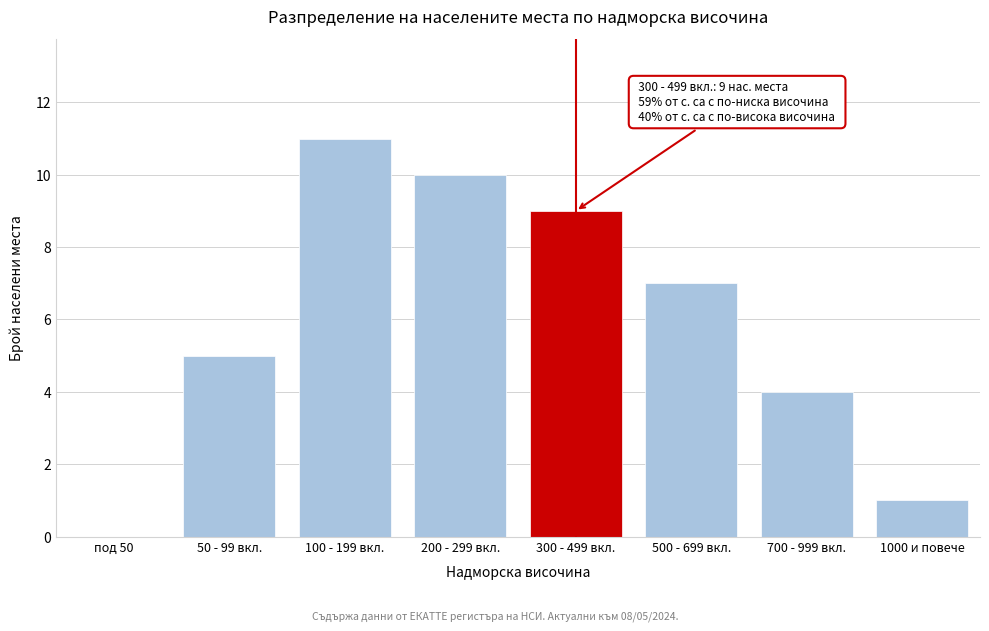

Reading left to right, transcribe all the data shown in this chart.

под 50=0	50 - 99 вкл.=5	100 - 199 вкл.=11	200 - 299 вкл.=10	300 - 499 вкл.=9	500 - 699 вкл.=7	700 - 999 вкл.=4	1000 и повече=1